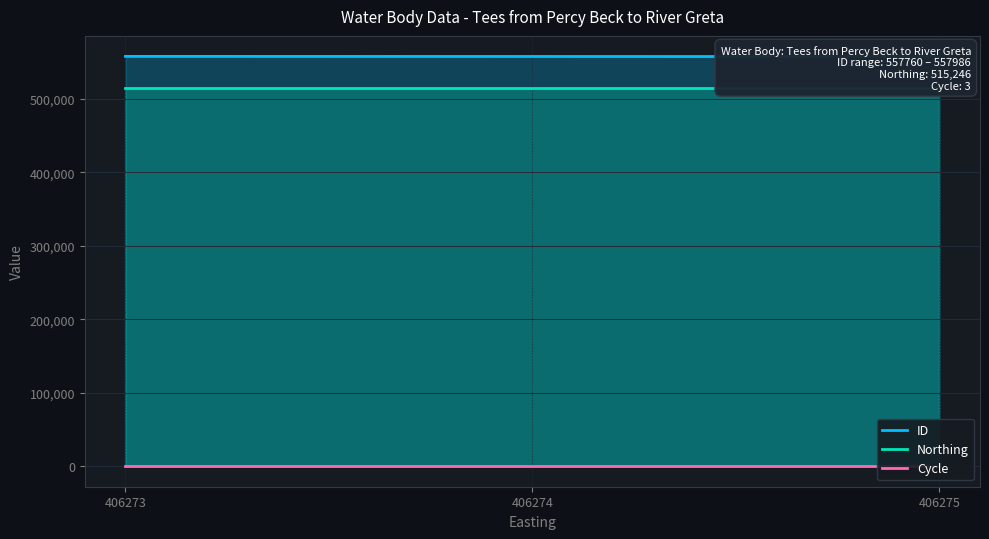

Between 406273 and 406275, which is larger?

406273